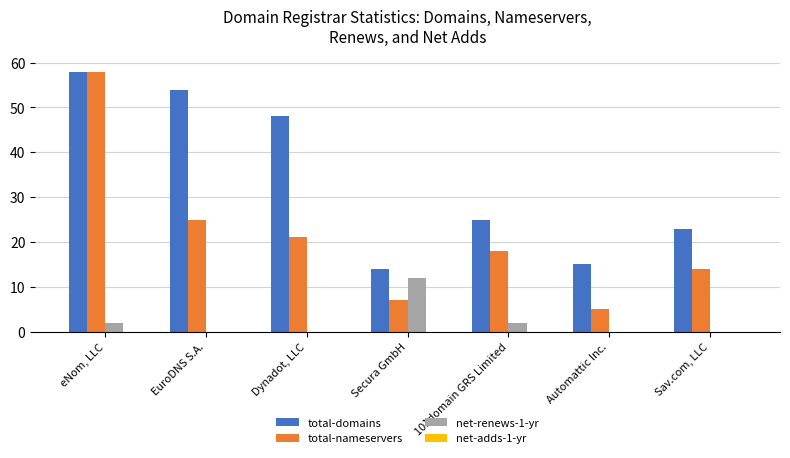

Reading left to right, extract all data points from this chart.

total-domains: eNom, LLC=58	EuroDNS S.A.=54	Dynadot, LLC=48	Secura GmbH=14	101domain GRS Limited=25	Automattic Inc.=15	Sav.com, LLC=23
total-nameservers: eNom, LLC=58	EuroDNS S.A.=25	Dynadot, LLC=21	Secura GmbH=7	101domain GRS Limited=18	Automattic Inc.=5	Sav.com, LLC=14
net-renews-1-yr: eNom, LLC=2	EuroDNS S.A.=0	Dynadot, LLC=0	Secura GmbH=12	101domain GRS Limited=2	Automattic Inc.=0	Sav.com, LLC=0